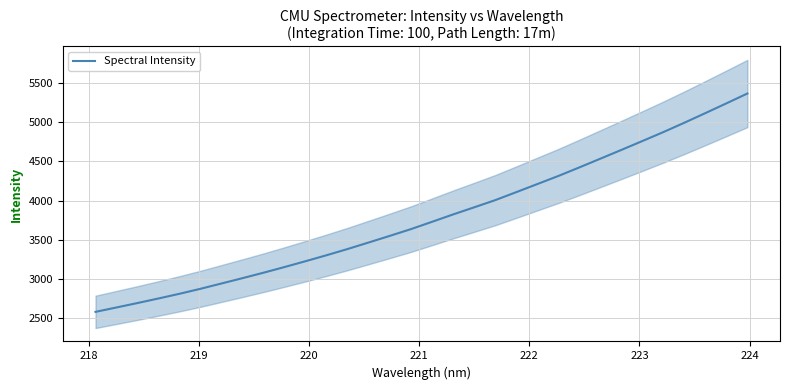

Reading left to right, list all the values displayed in this chart.

2580.6	2636.8	2693.4	2751.8	2811.8	2875.6	2943.4	3011.4	3081.1	3153.5	3228.1	3304.4	3383.6	3466.9	3550.9	3636.6	3729.5	3823.4	3913.8	4005.3	4107.2	4210.1	4313.3	4422.5	4533.8	4645.7	4759.0	4873.3	4992.5	5115.2	5239.4	5365.1